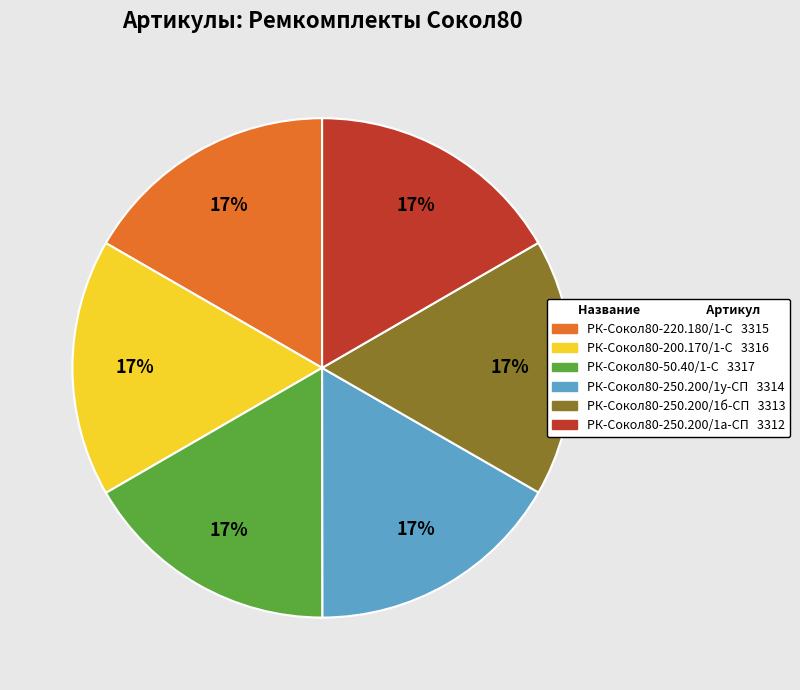

The РК-Сокол80-220.180/1-С slice represents 26% of the pie. True or false?

False